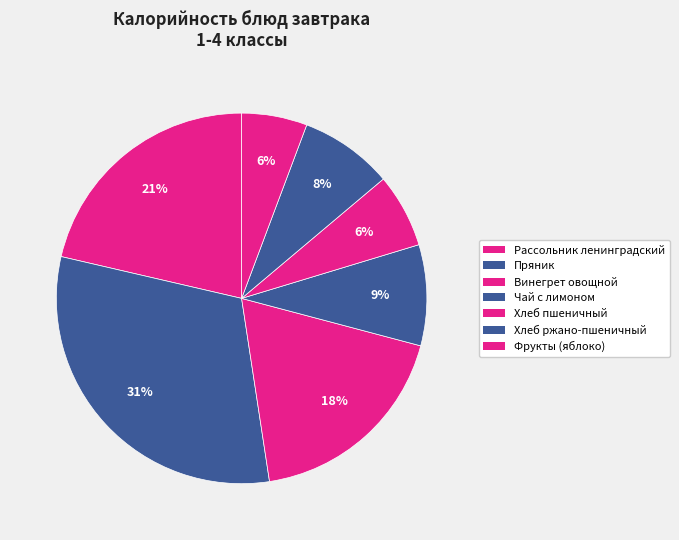

Which has a higher value, Винегрет овощной or Чай с лимоном?

Винегрет овощной